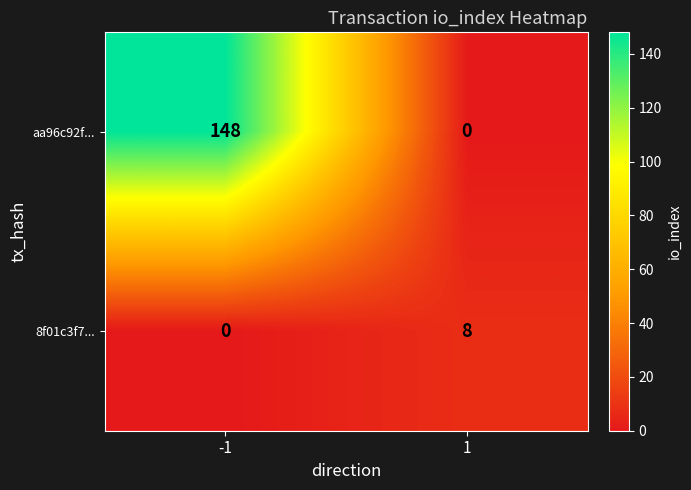

Which series has the widest spread of values?

aa96c92f...